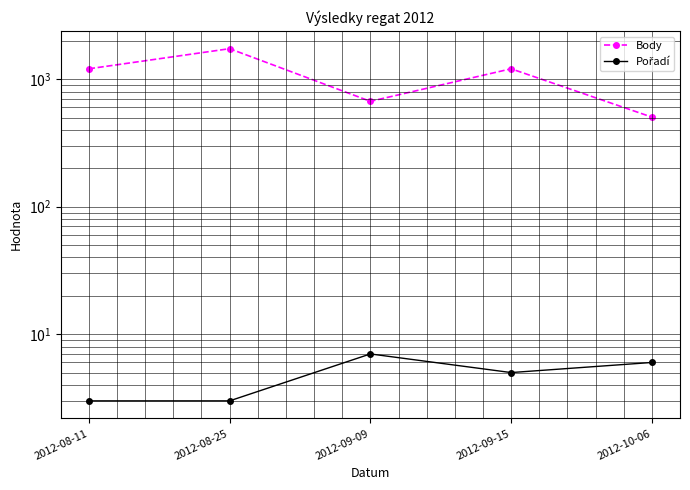

At which category does Pořadí reach its first local valley?

2012-09-15